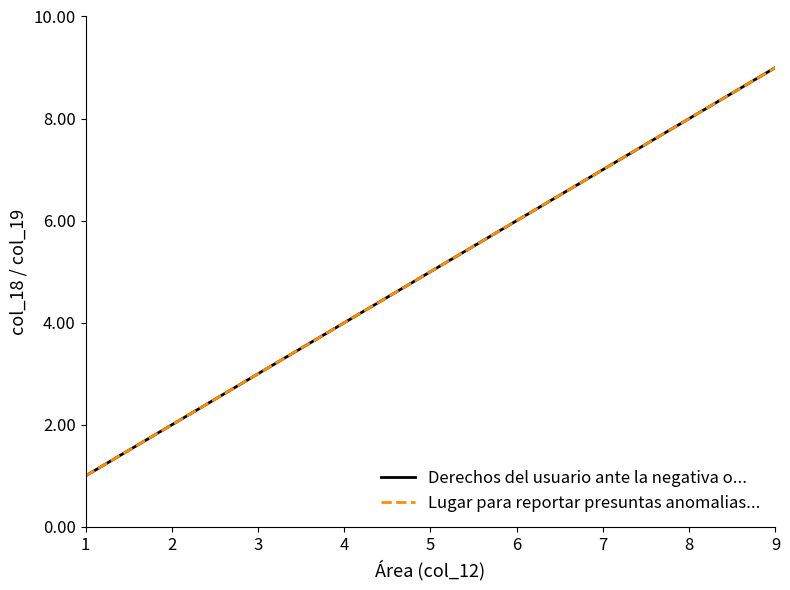

Is this an area chart (filled region under the line)?

No